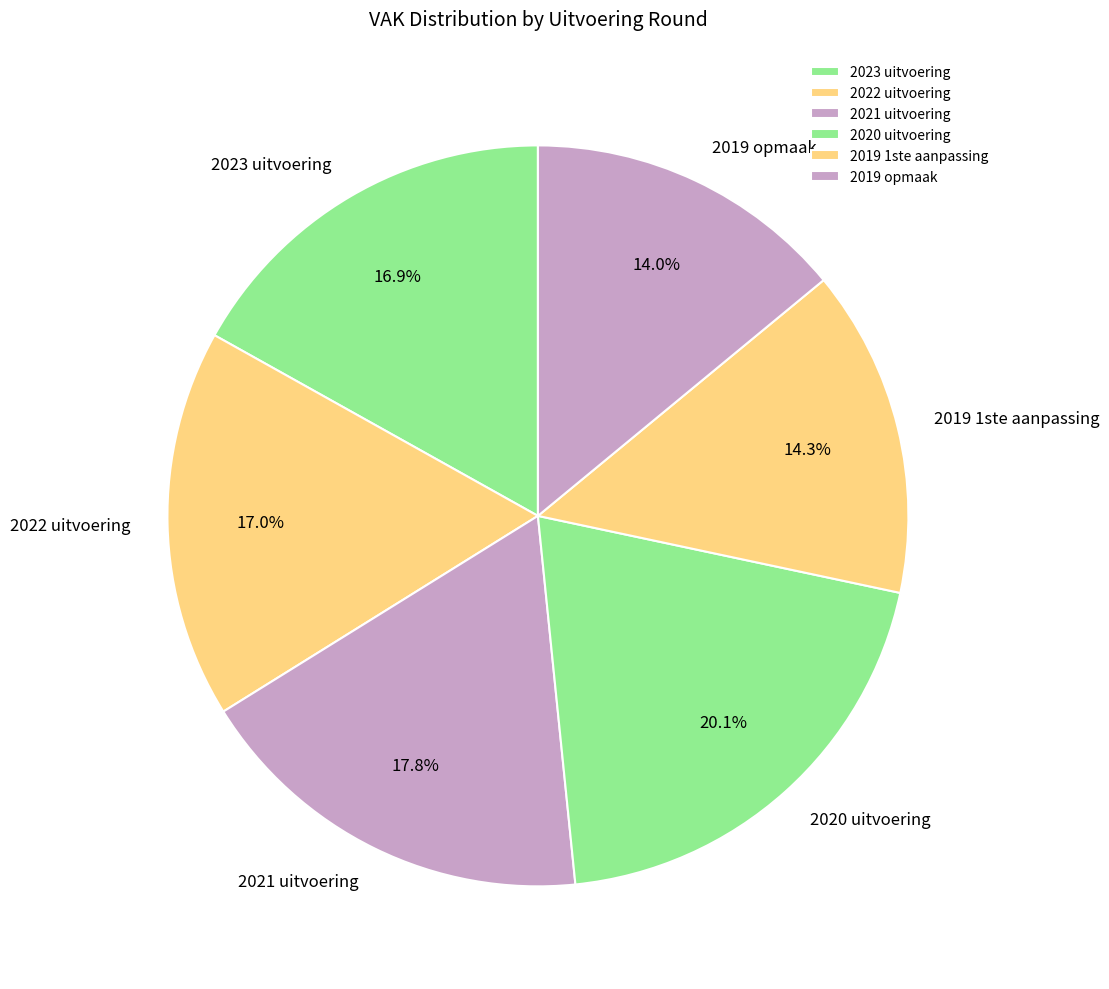

To the nearest percent, what is the average slice percentage?

17%